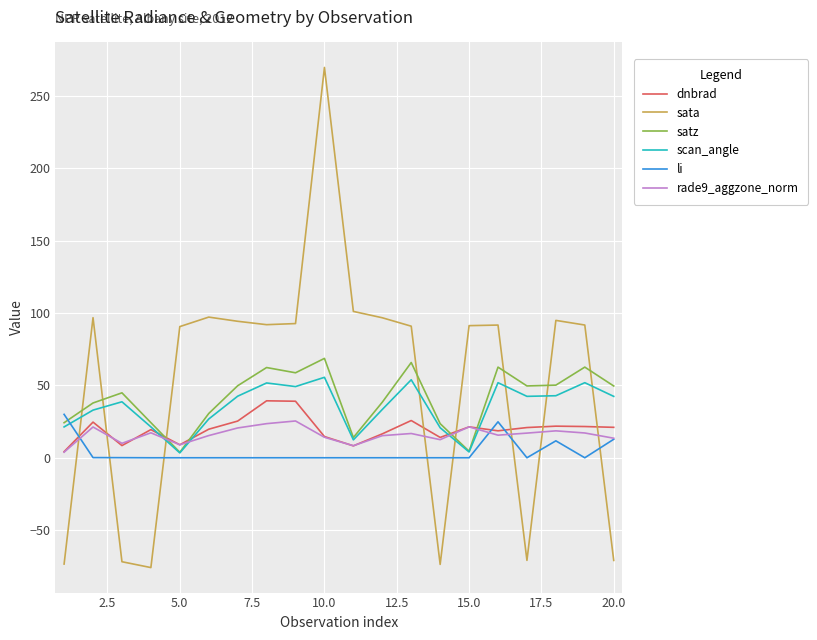

What is the maximum value for satz?

68.7